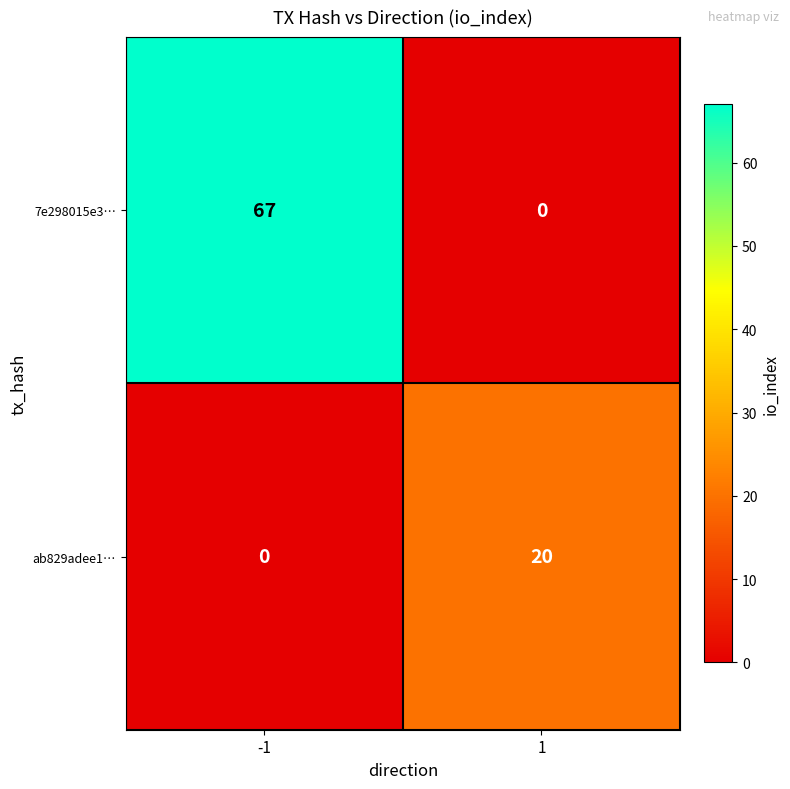

What value does the 7e298015e3… series have at -1, to the nearest 10?

70